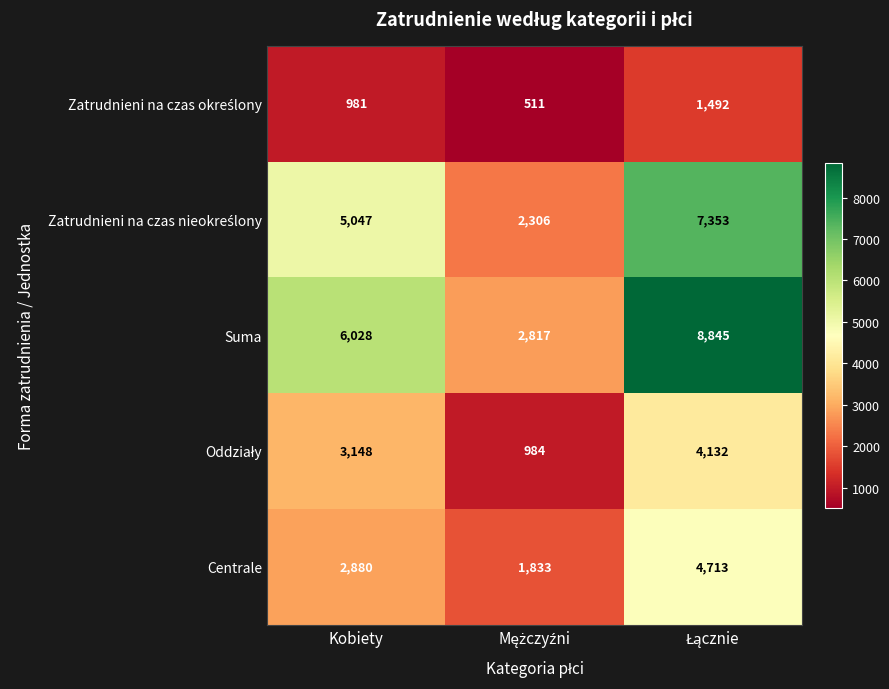

What is the minimum value shown in the chart?

511